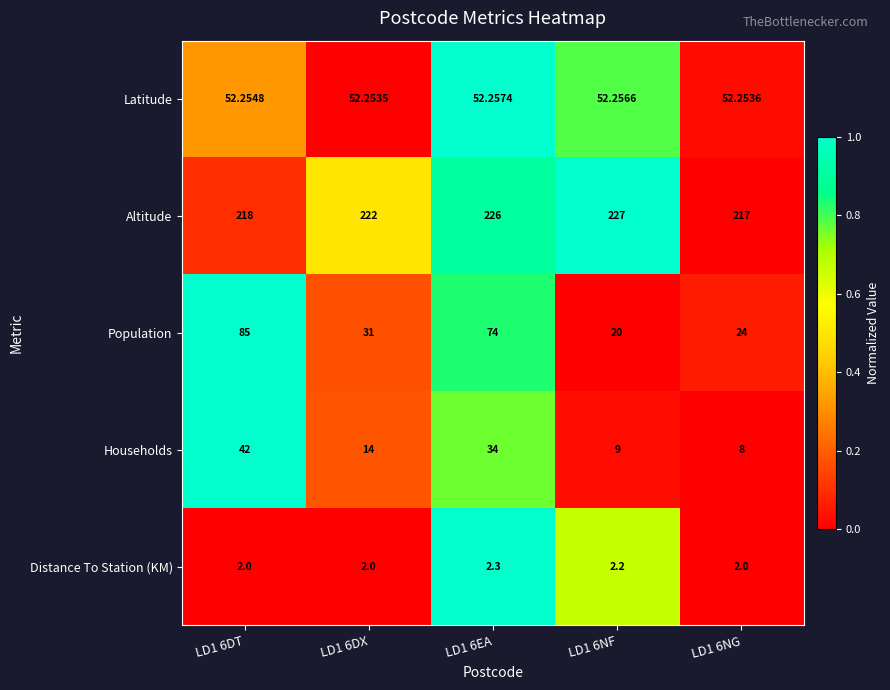

Which series changed the most between LD1 6EA and LD1 6NG?

Population